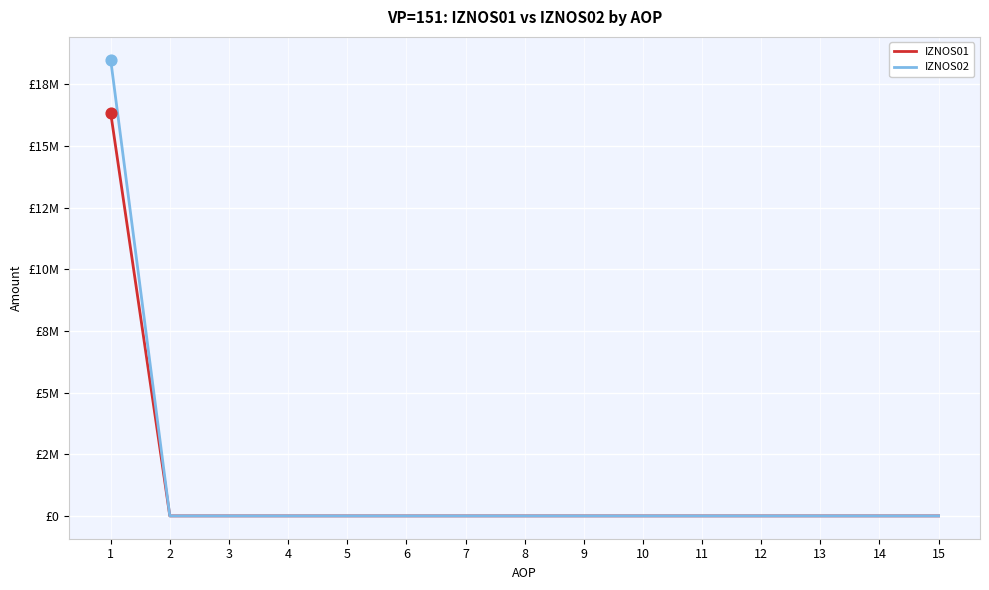

At how many categories does at least one series exceed 14320198?

1